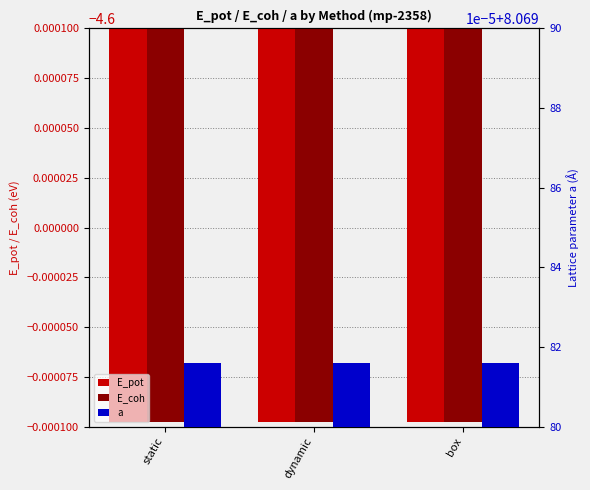

Does the chart contain stacked bars?

No